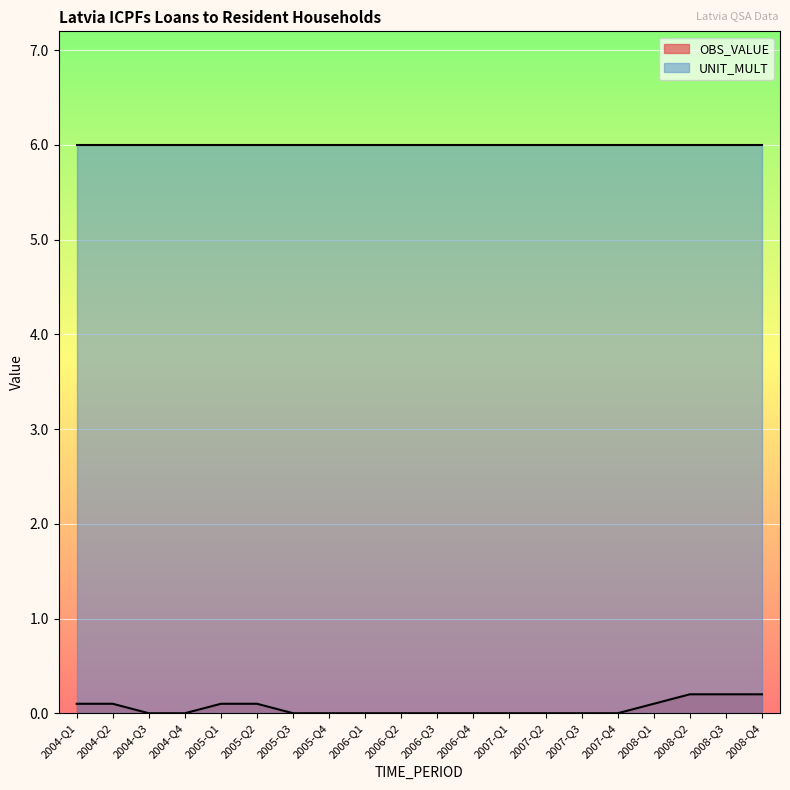

True or false: the data has more than 0 interior local peaks.

False